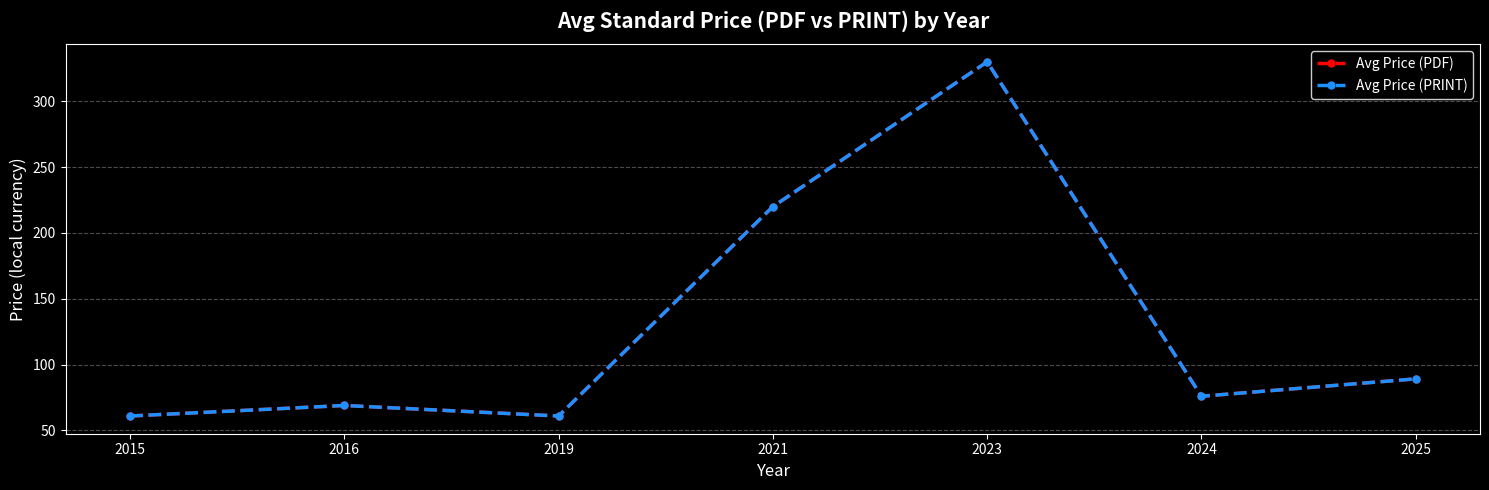

True or false: Avg Price (PRINT) and Avg Price (PDF) cross at least once.

False